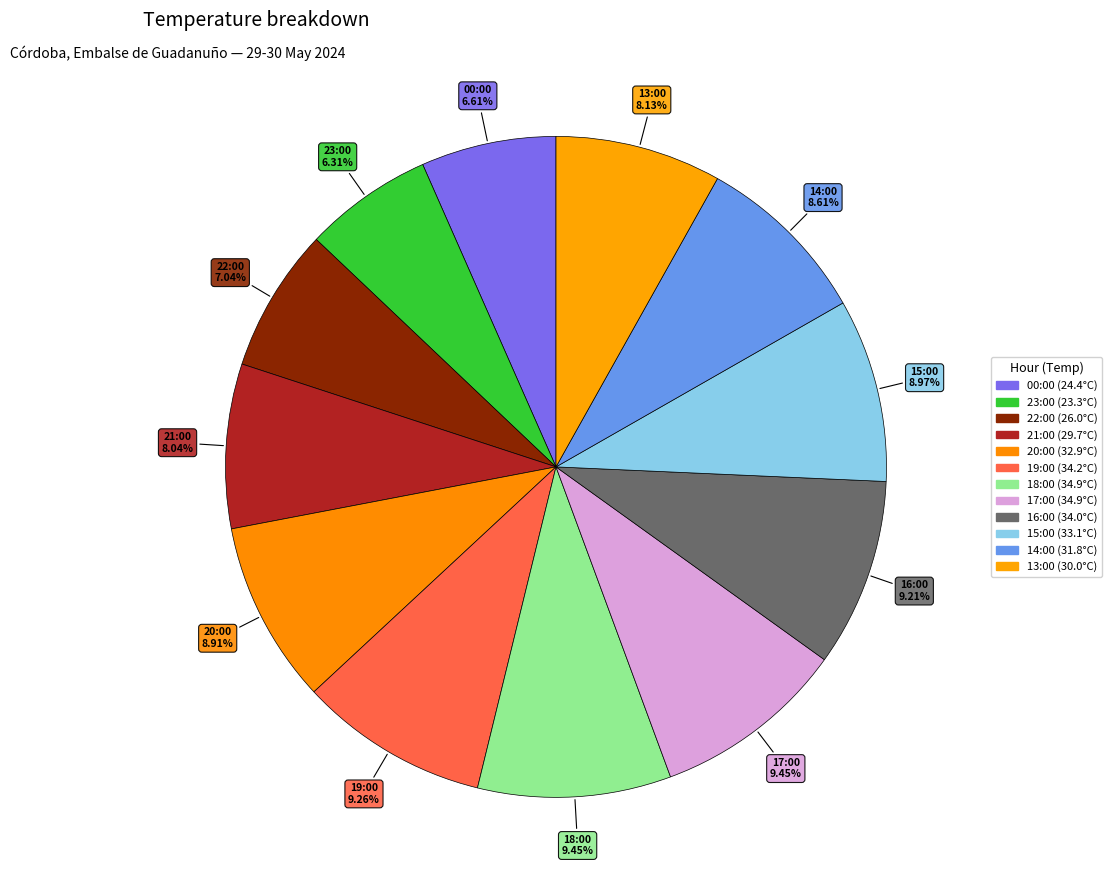

The 16:00 (34.0°C) slice represents 9% of the pie. True or false?

True